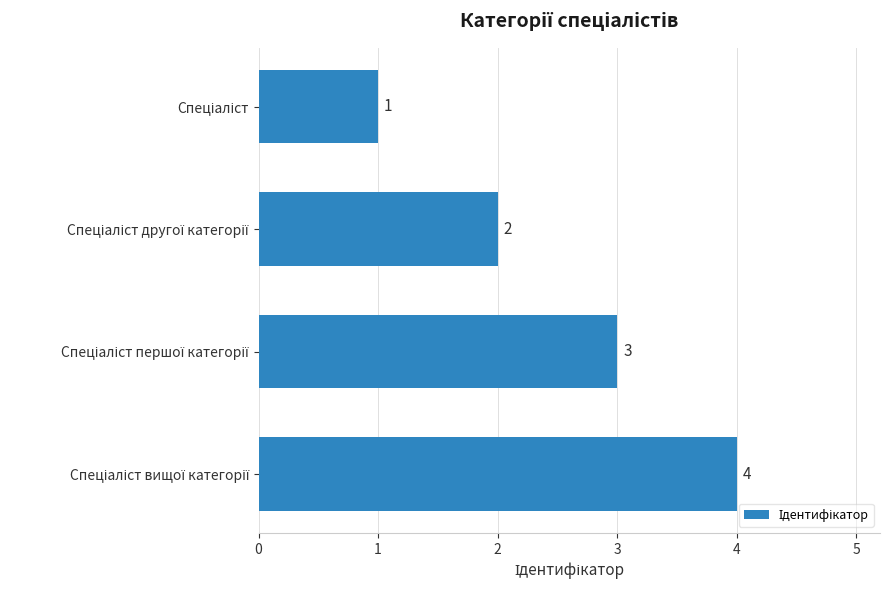

Does the chart contain stacked bars?

No